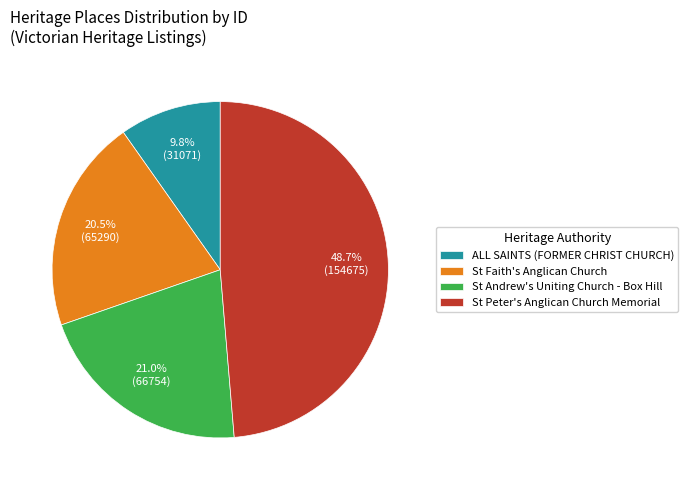

To the nearest percent, what portion does St Andrew's Uniting Church - Box Hill represent?

21%